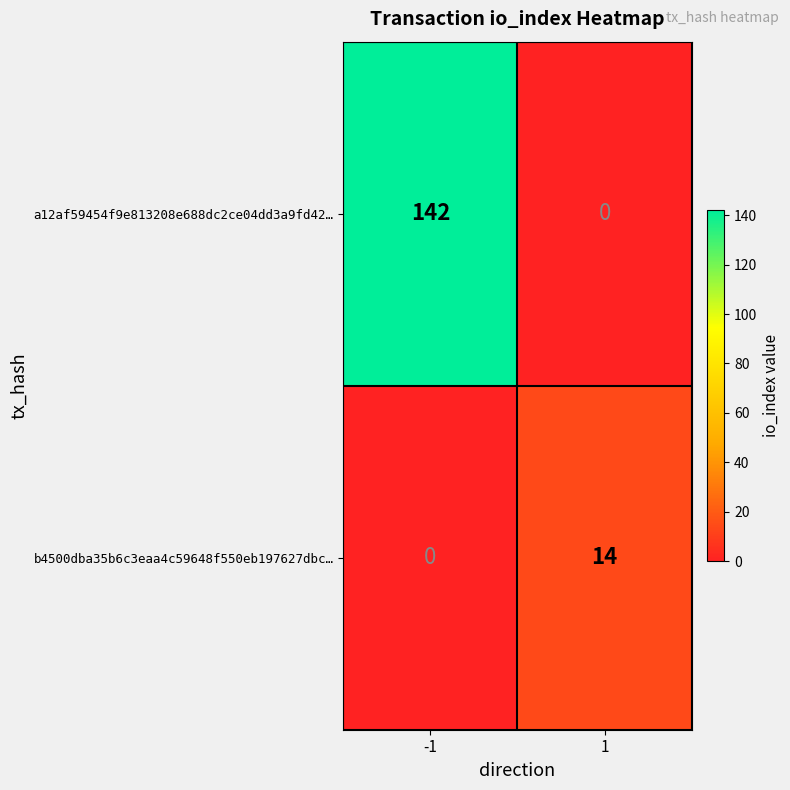

Reading left to right, what are all the values shown in this chart?

a12af59454f9e813208e688dc2ce04dd3a9fd42…: -1=142	1=0
b4500dba35b6c3eaa4c59648f550eb197627dbc…: -1=0	1=14